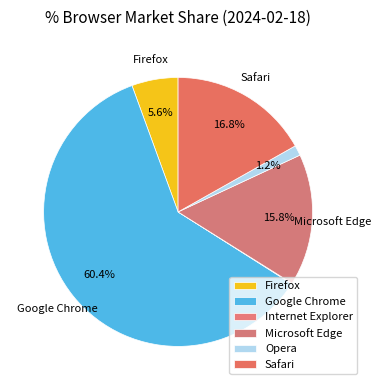

What portion of the pie excludes Safari?

83.2%